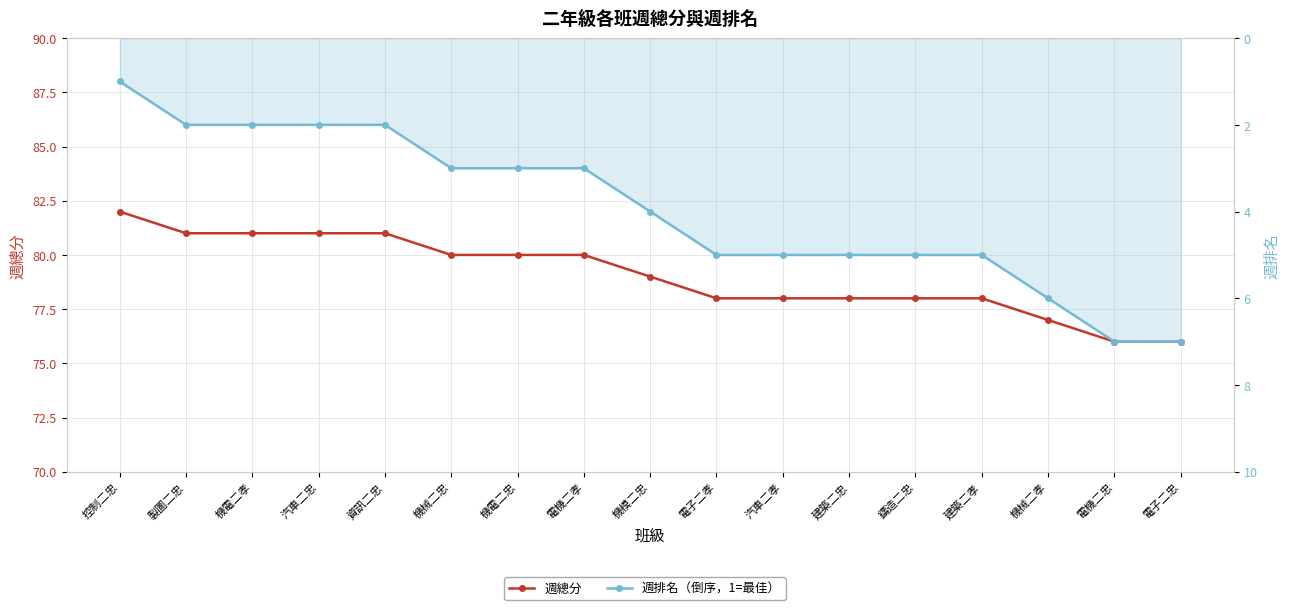

What is the spread (max minus min) of values at 機械二忠?

77